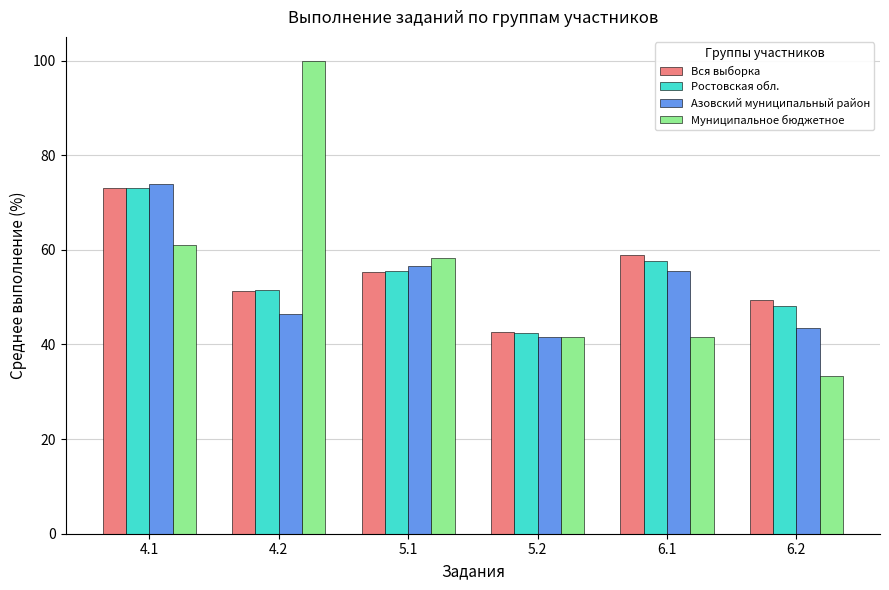

Which series has the widest spread of values?

Муниципальное бюджетное